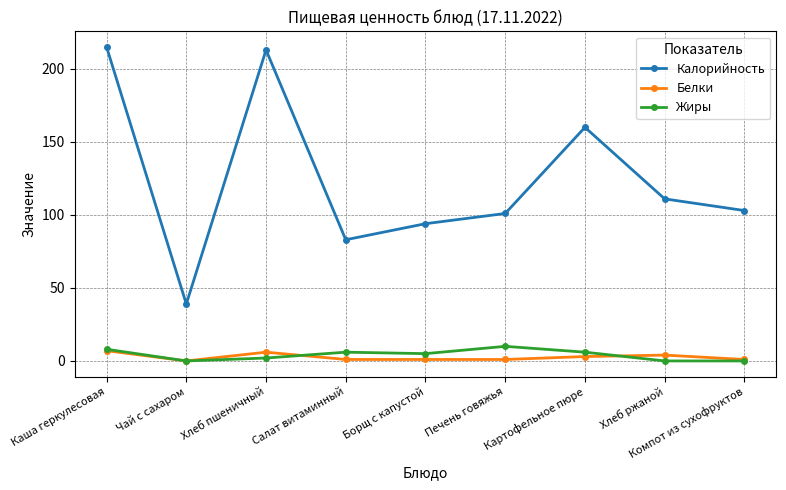

Does the chart have visible grid lines?

Yes